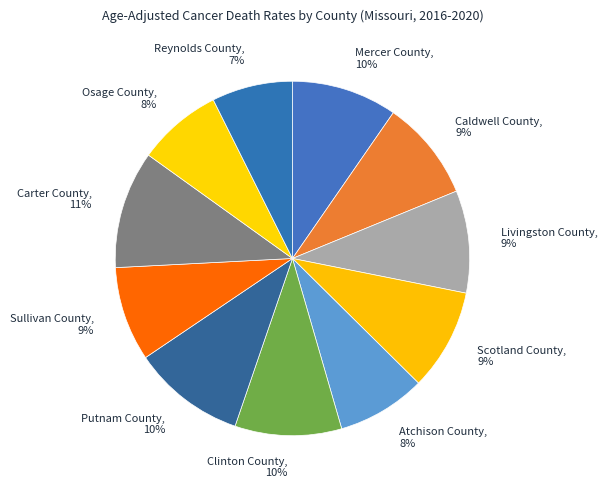

To the nearest percent, what is the average slice percentage?

9%